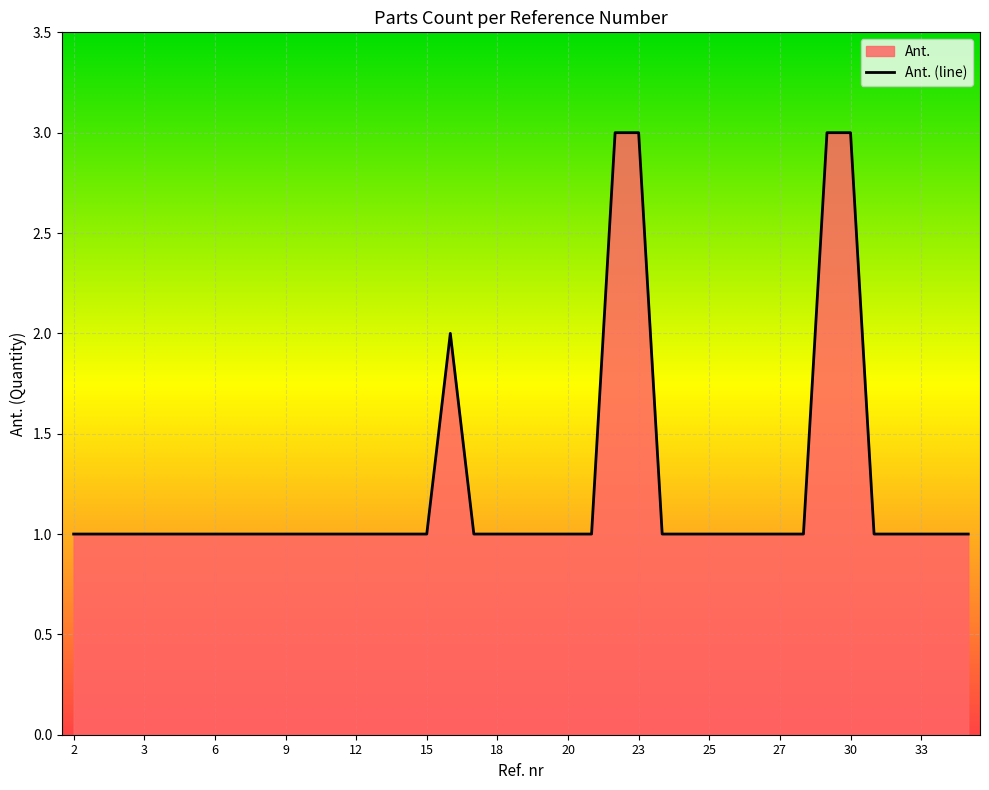

What value does the data have at 23?

3